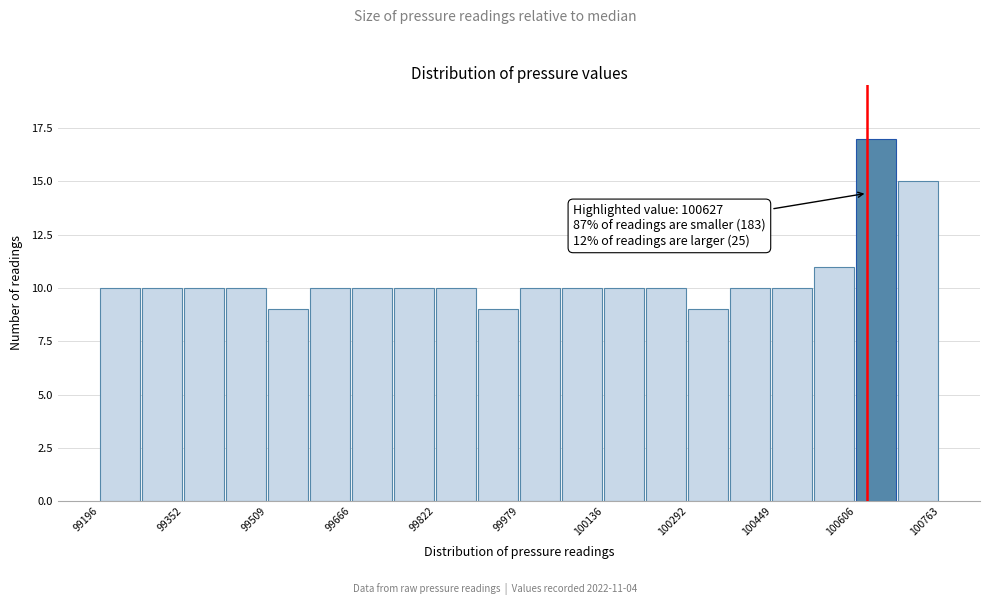

Around what value on the x-axis is the tallest bar? Give the approximate position of its centre, as read against the axis.

100640